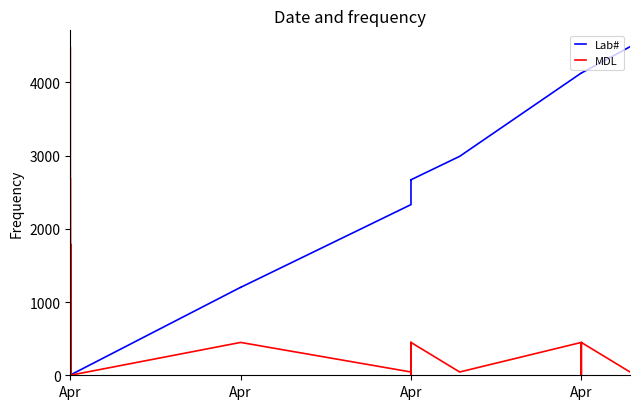

At which label is MDL closest to 2242?

Apr